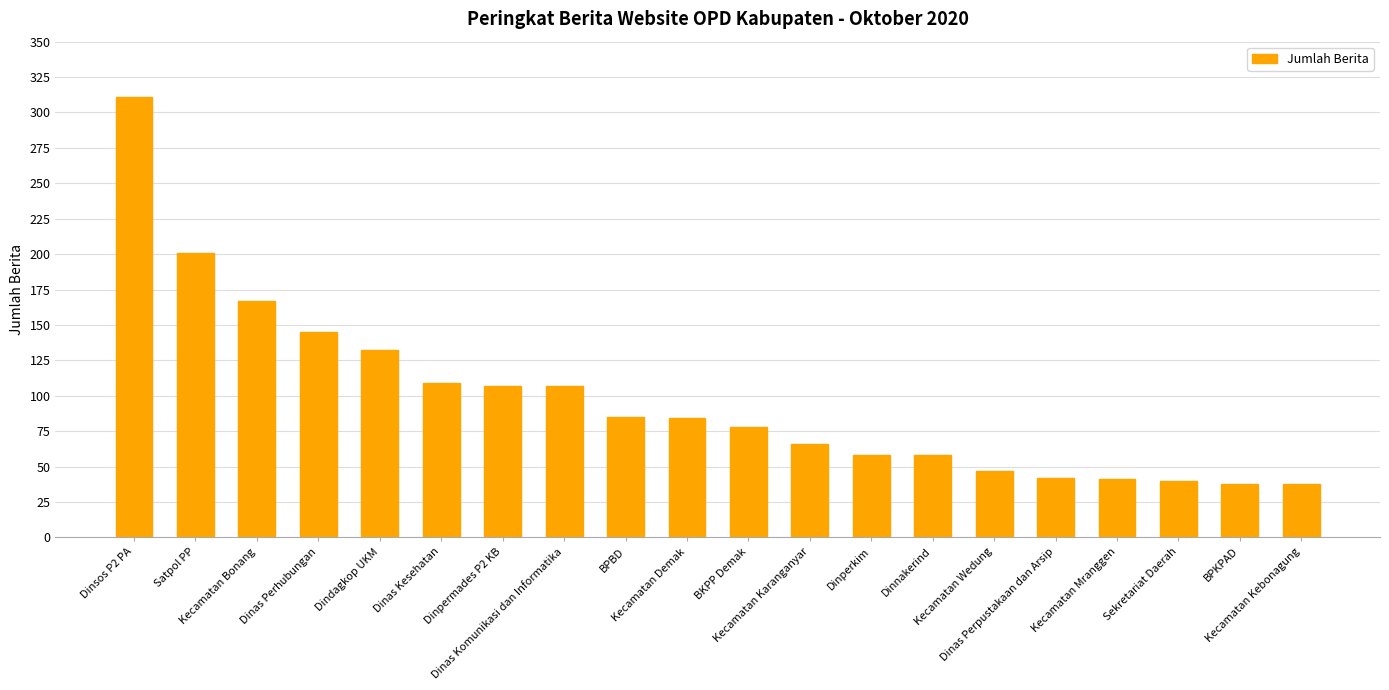

What is the difference between the values at Dinas Kesehatan and Dinas Komunikasi dan Informatika?

2